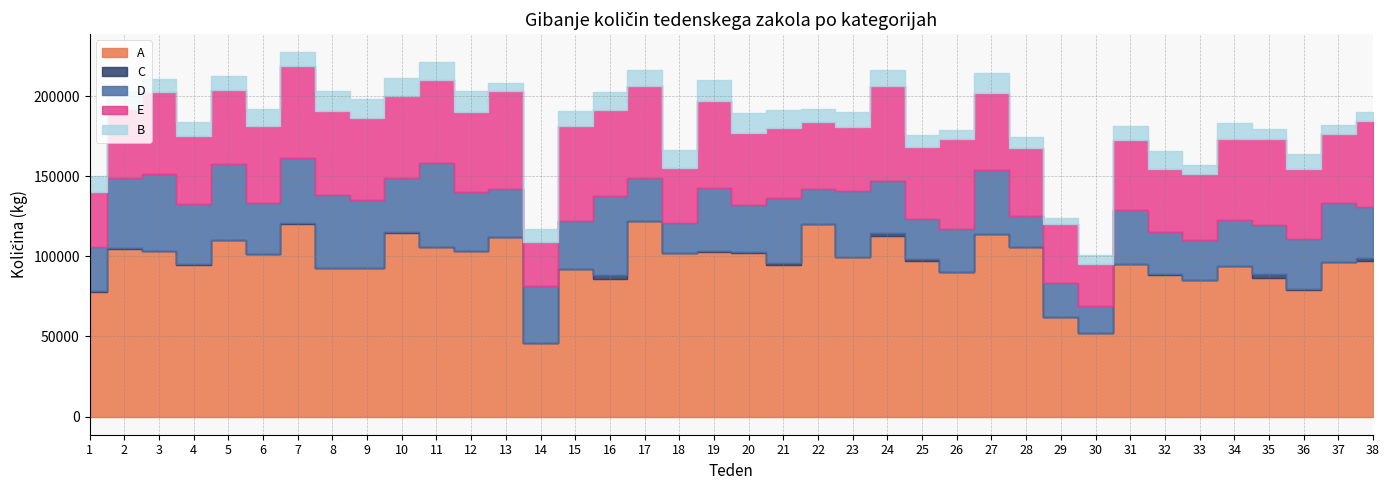

Which has a higher value, 18 or 34?

18